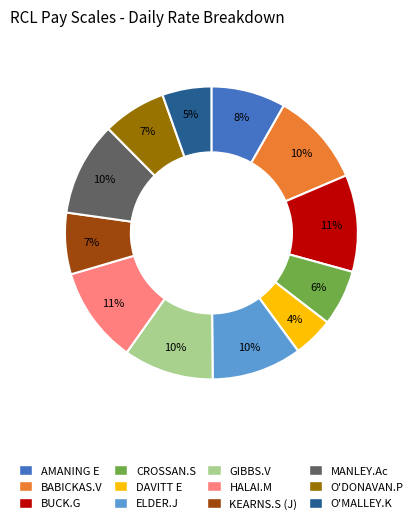

Between DAVITT E and MANLEY.Ac, which is larger?

MANLEY.Ac